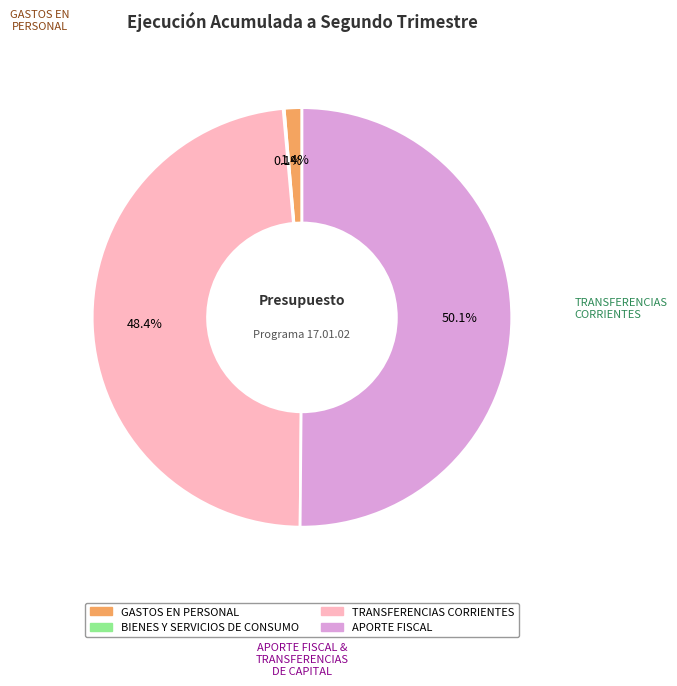

Does GASTOS EN PERSONAL represent more than half of the total?

No